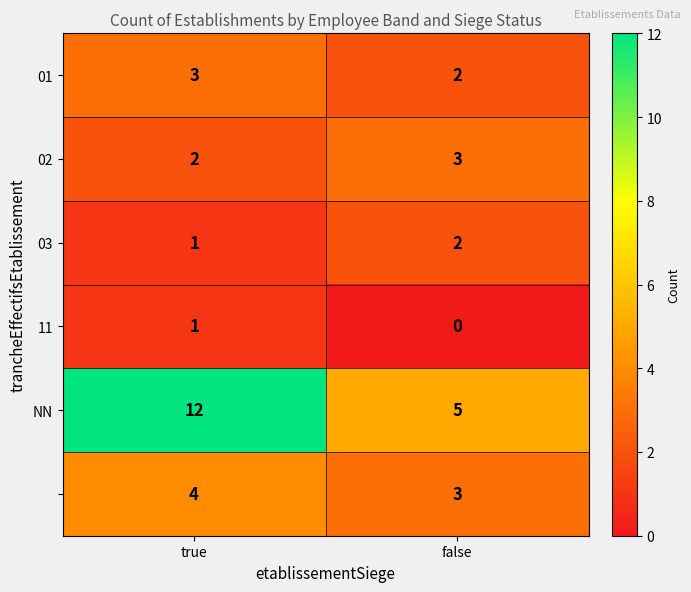

What is the greatest value displayed?

12